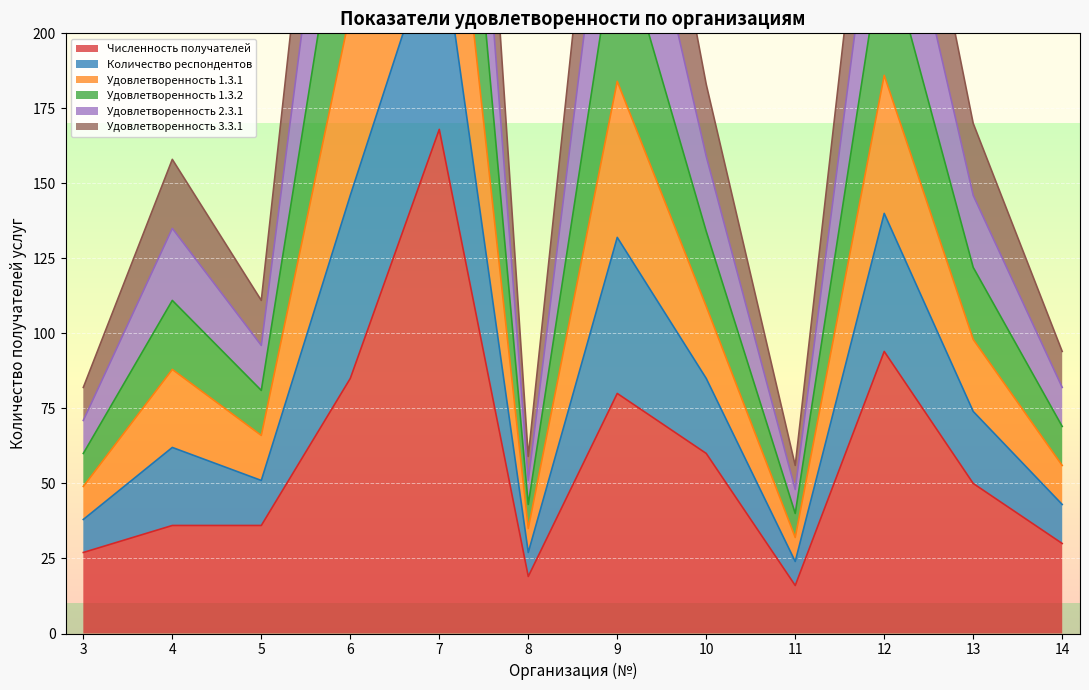

True or false: Численность получателей has a value of 60 at 10.

True